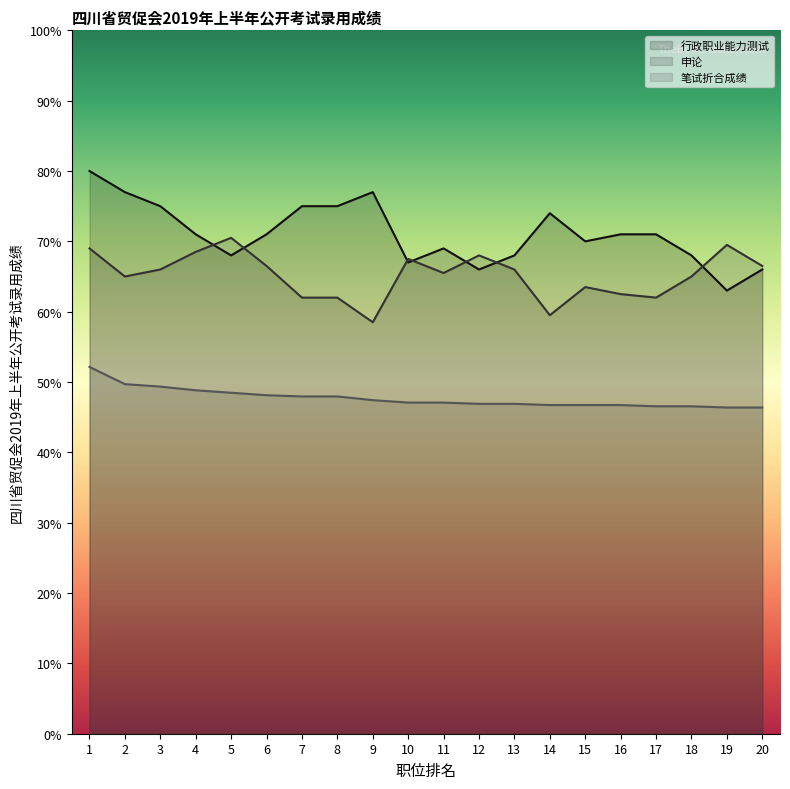

How many lines are shown in the chart?

3